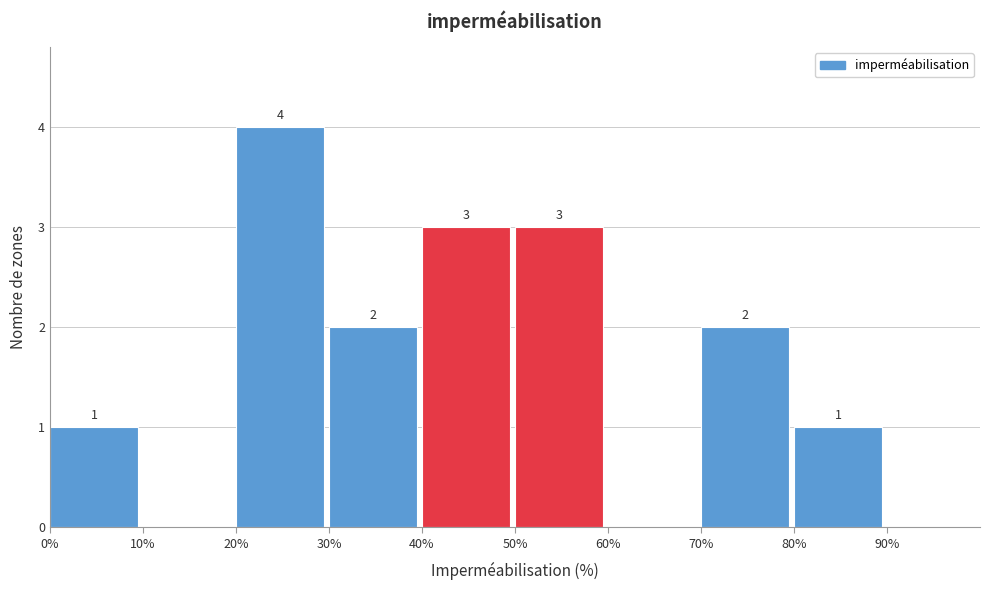

Which range on the x-axis has the tallest bar?

20 to 30